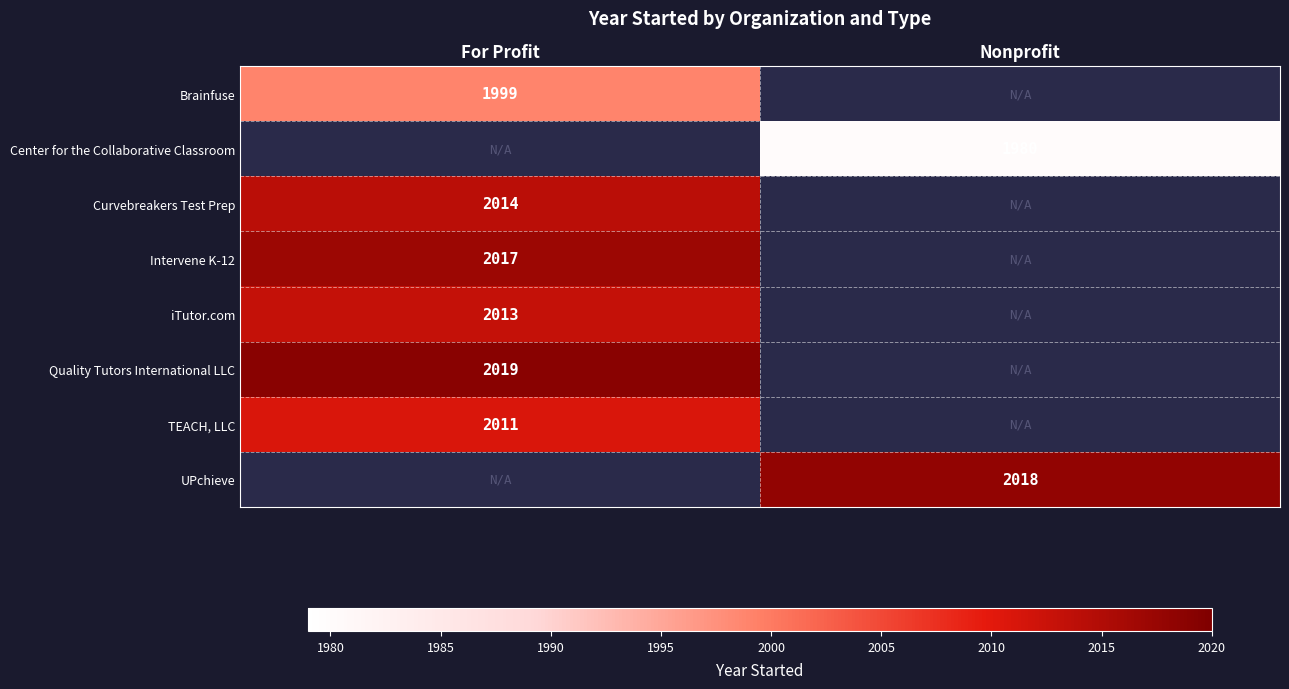

Is it true that UPchieve equals 3308 at Nonprofit?

False